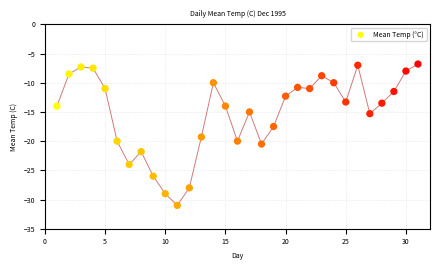

What is the range of X values (max minus min)?

30.0